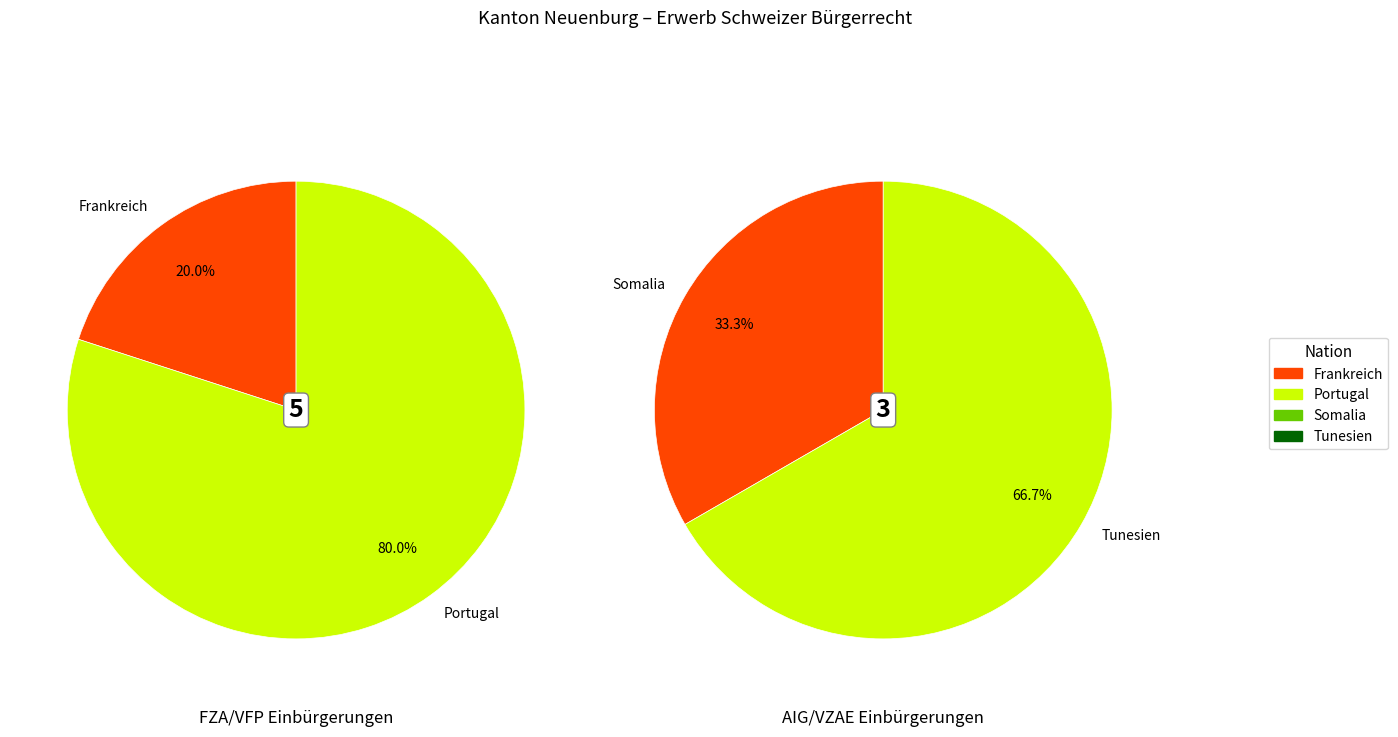

Is the sum of 3 and 0 greater than half?

Yes